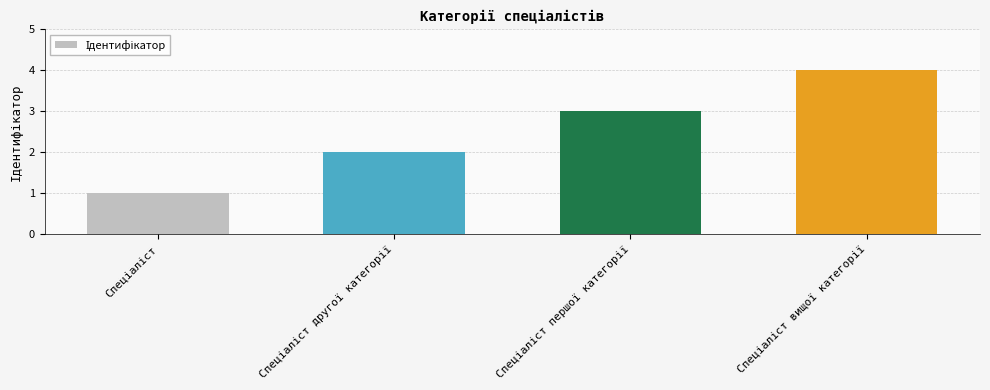

What is the difference between the maximum and minimum values?

3